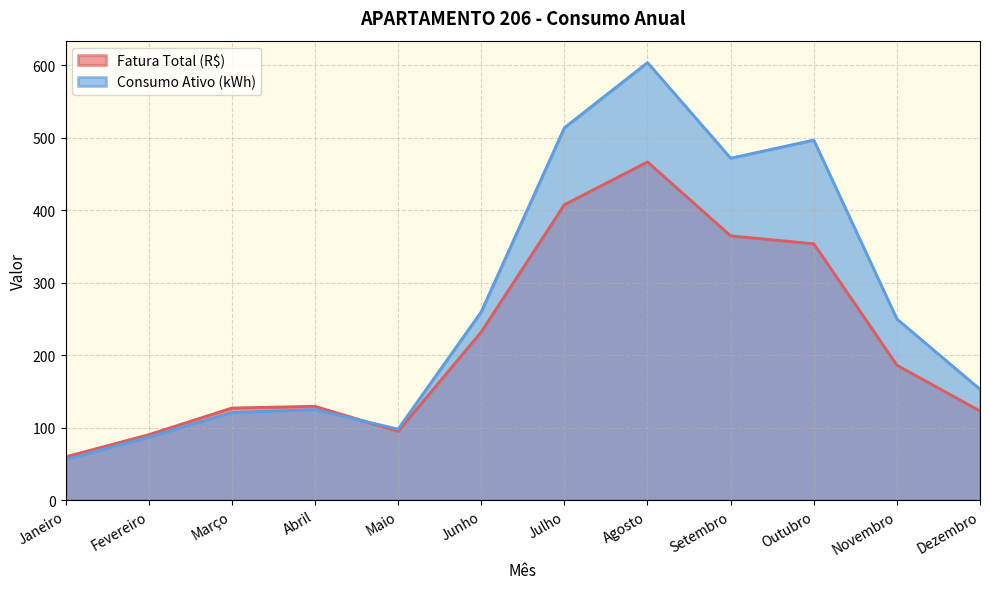

Which has a higher value, Fevereiro or Março?

Março